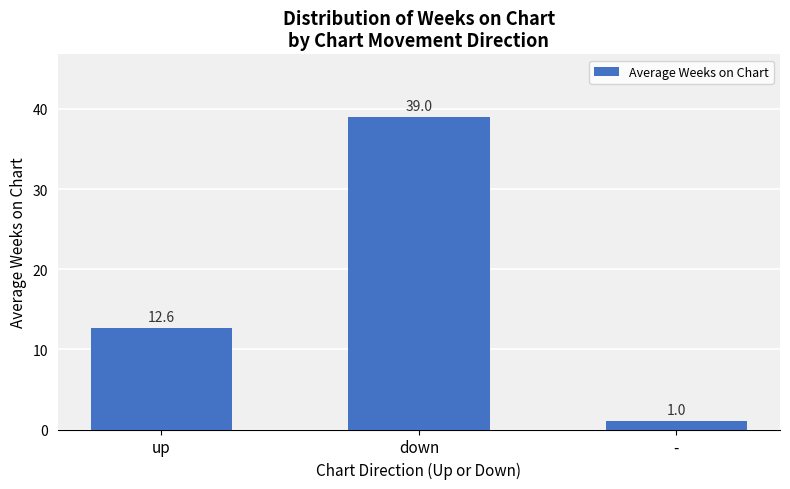

What is the label of the 3rd bar from the left?

-